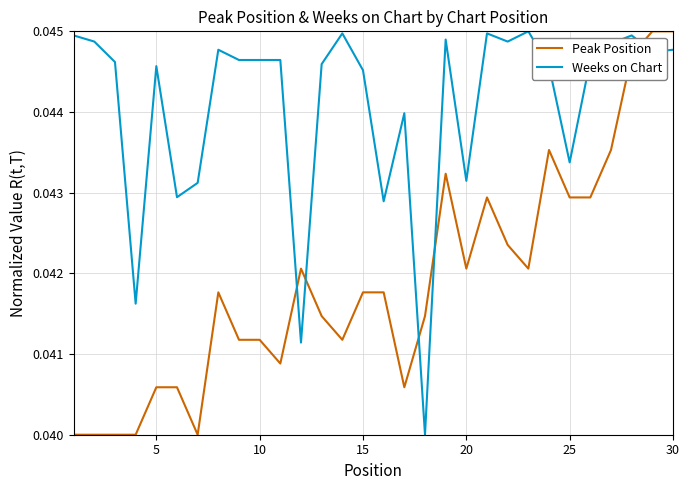

Does the chart have visible grid lines?

Yes